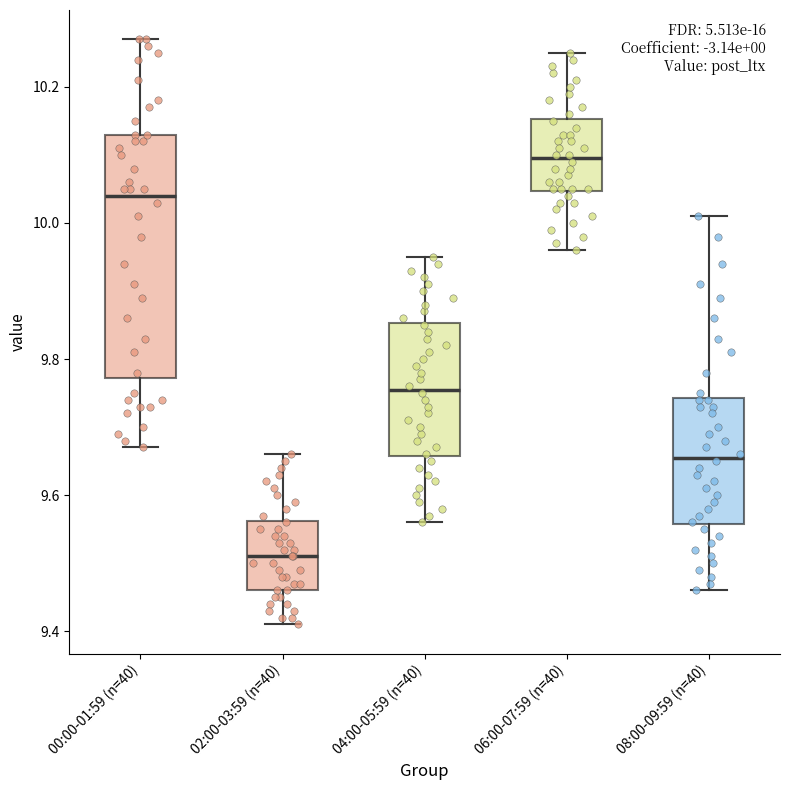

Reading left to right, transcribe this box plot: for each box, give where its median line is, the range the box spans, and where its two whiskers end, as read against the y-axis. The values are not printed on the chart, so give them approximately, as read against the axis.

00:00-01:59 (n=40): median 10.04, box 9.78 to 10.14, whiskers 9.68 to 10.28
02:00-03:59 (n=40): median 9.52, box 9.46 to 9.56, whiskers 9.42 to 9.66
04:00-05:59 (n=40): median 9.76, box 9.66 to 9.86, whiskers 9.56 to 9.96
06:00-07:59 (n=40): median 10.10, box 10.04 to 10.16, whiskers 9.96 to 10.26
08:00-09:59 (n=40): median 9.66, box 9.56 to 9.74, whiskers 9.46 to 10.02